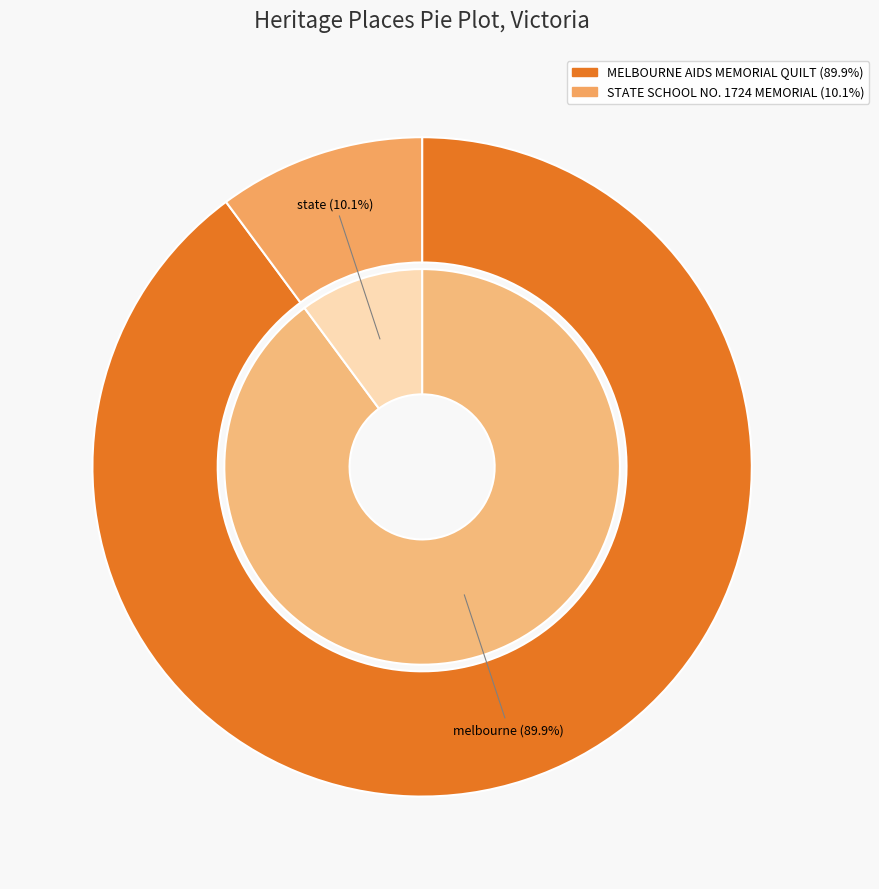

Do STATE SCHOOL NO. 1724 MEMORIAL and MELBOURNE AIDS MEMORIAL QUILT together represent more than half of the pie?

Yes